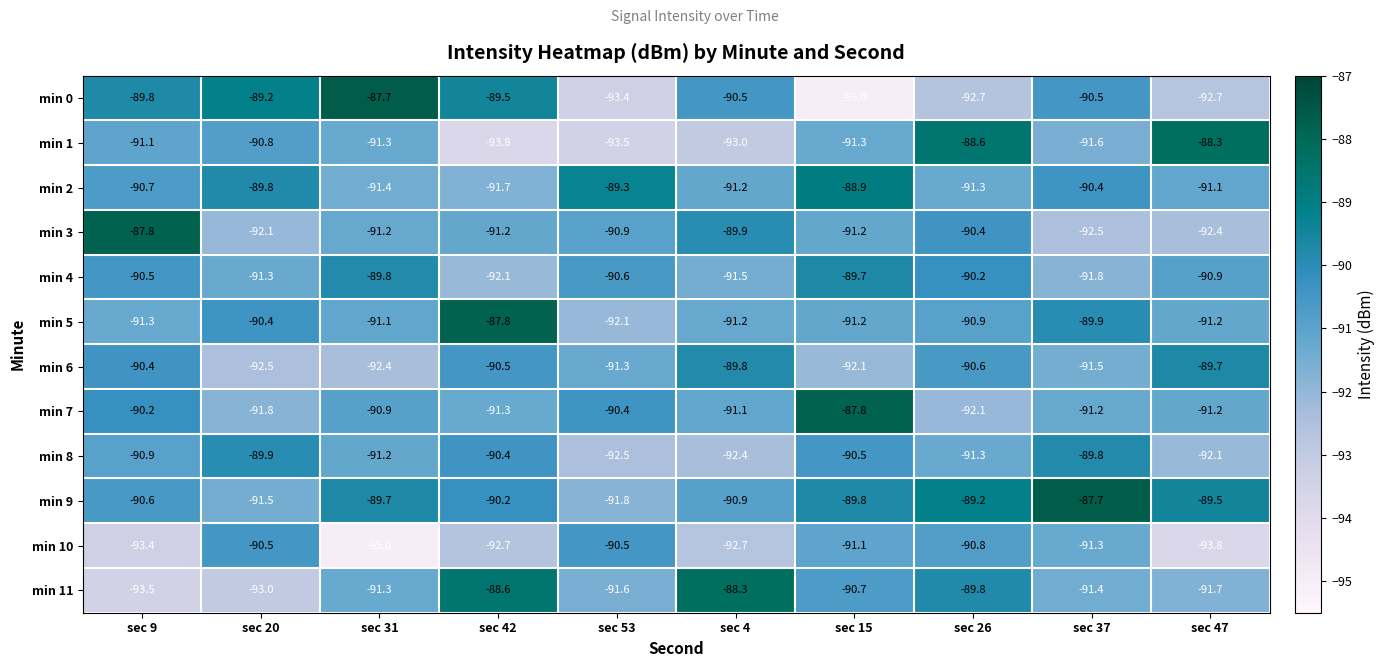

How many values in the min 6 series exceed -90?

2